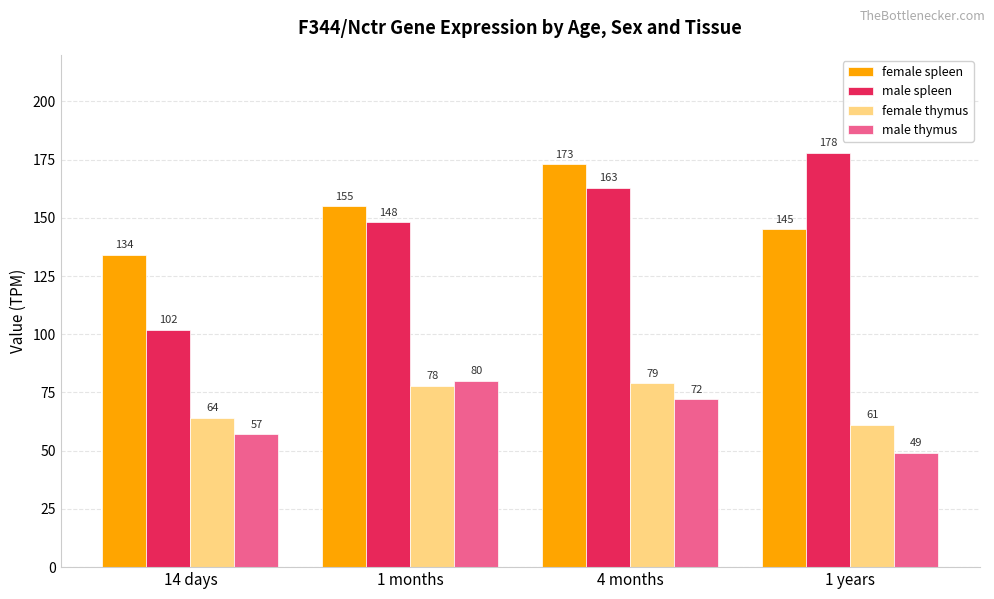

At which label is male thymus closest to 64?

14 days